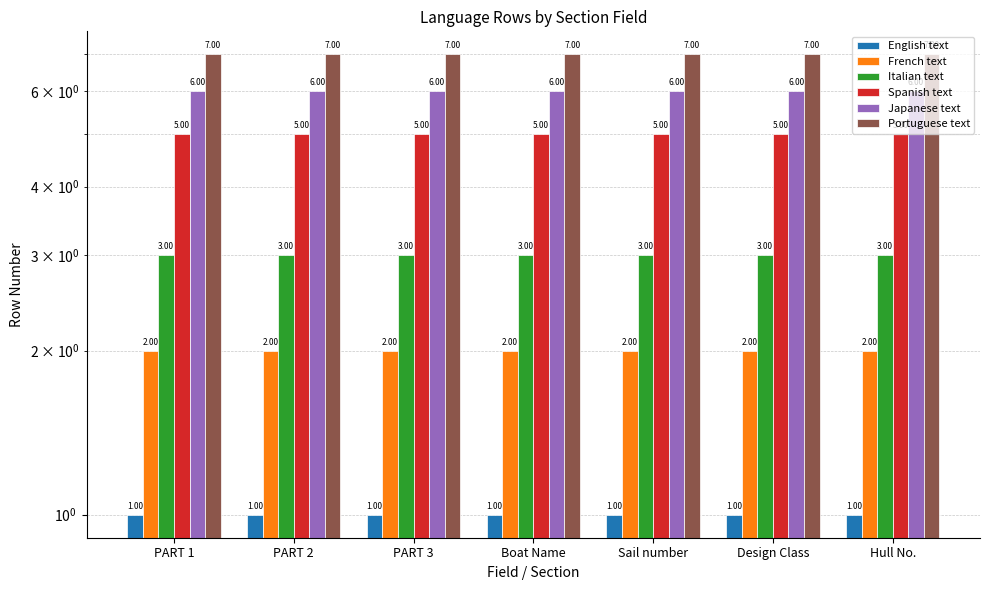

What is the difference between the highest and lowest values at PART 3?

6